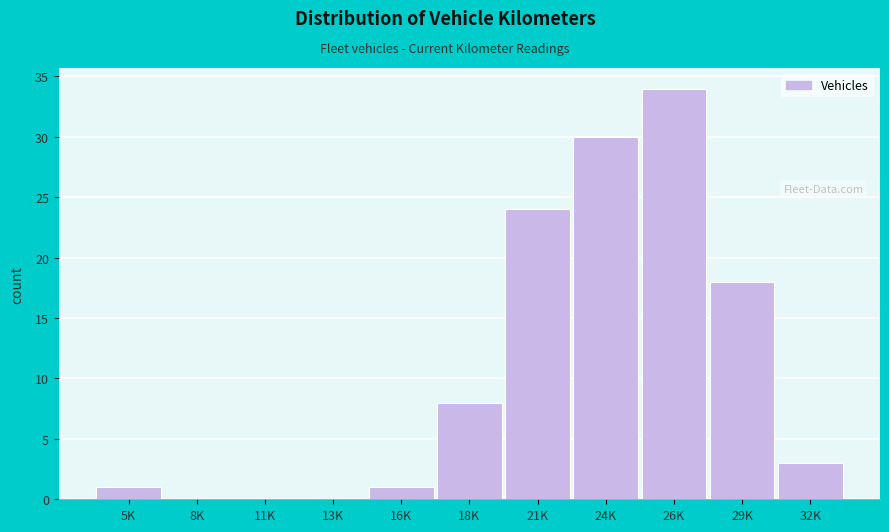

Reading left to right, what are all the values shown in this chart?

5K=1	8K=0	11K=0	13K=0	16K=1	18K=8	21K=24	24K=30	26K=34	29K=18	32K=3